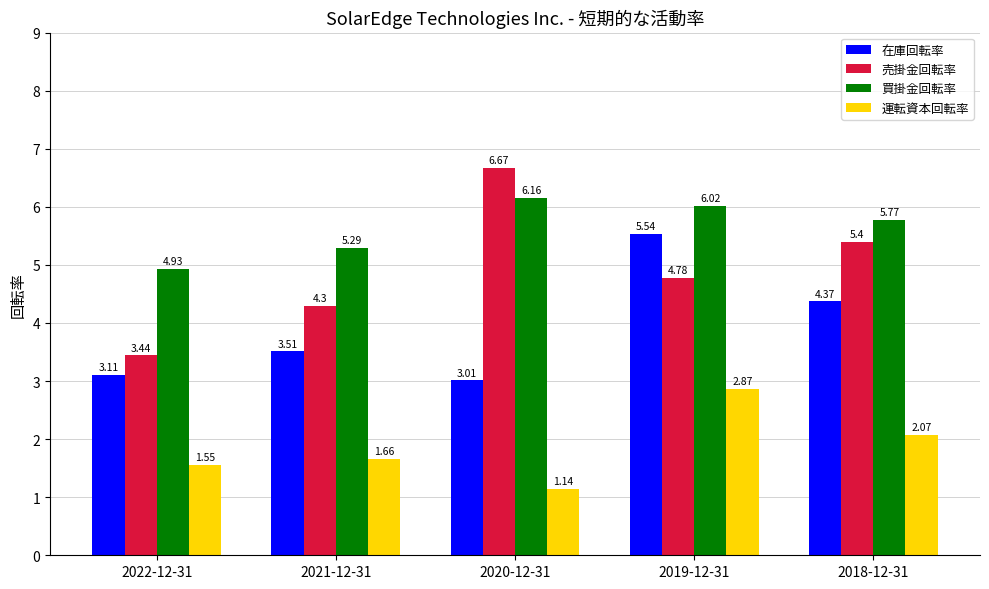

Which category has the lowest value in the 運転資本回転率 series?

2020-12-31